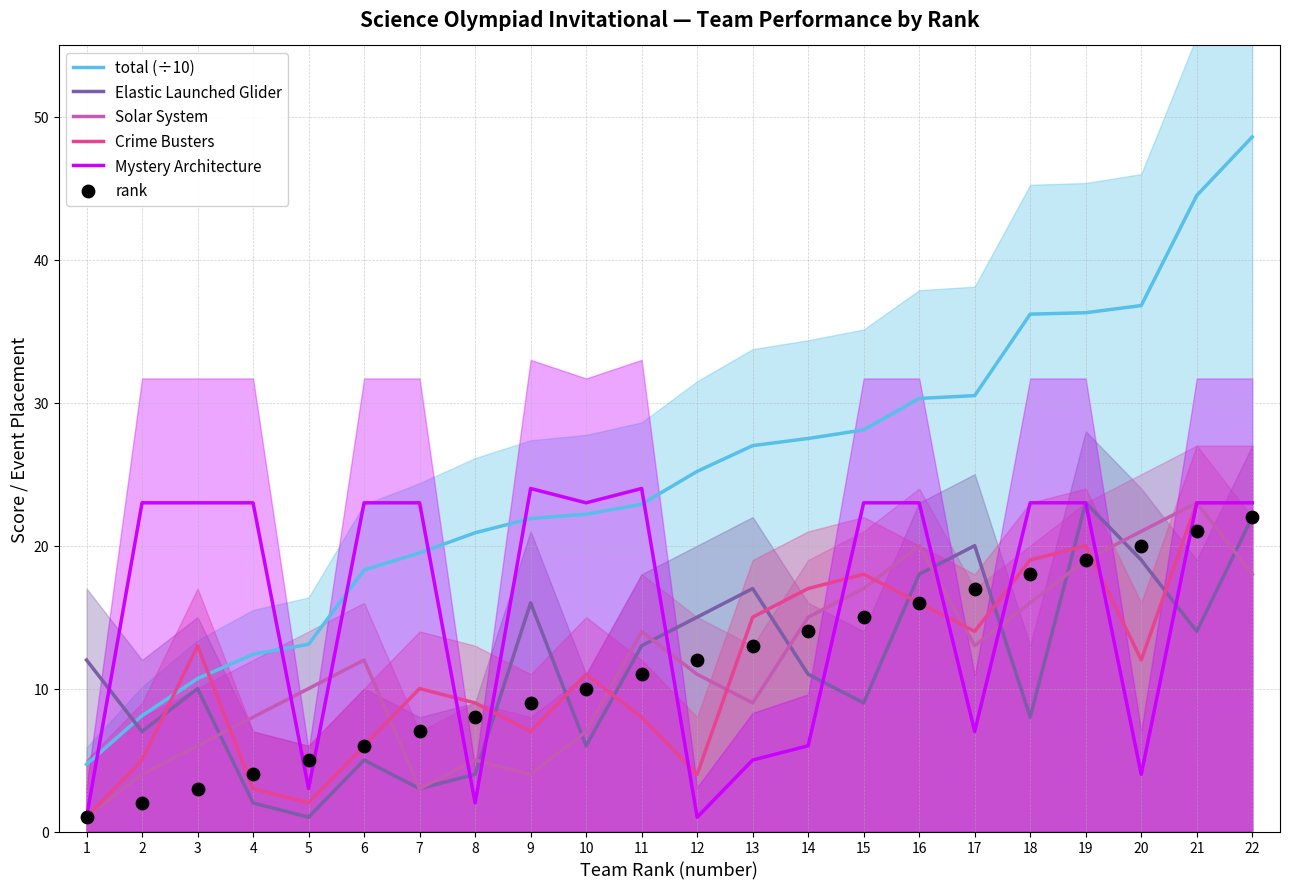

Which series has the widest spread of Y values?

total (÷10)